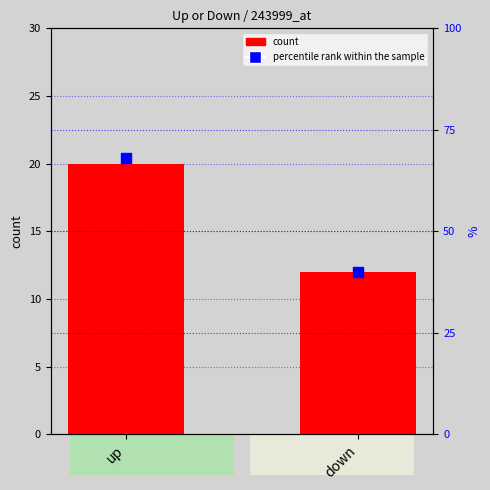

At which category is the sum across all series the highest?

up